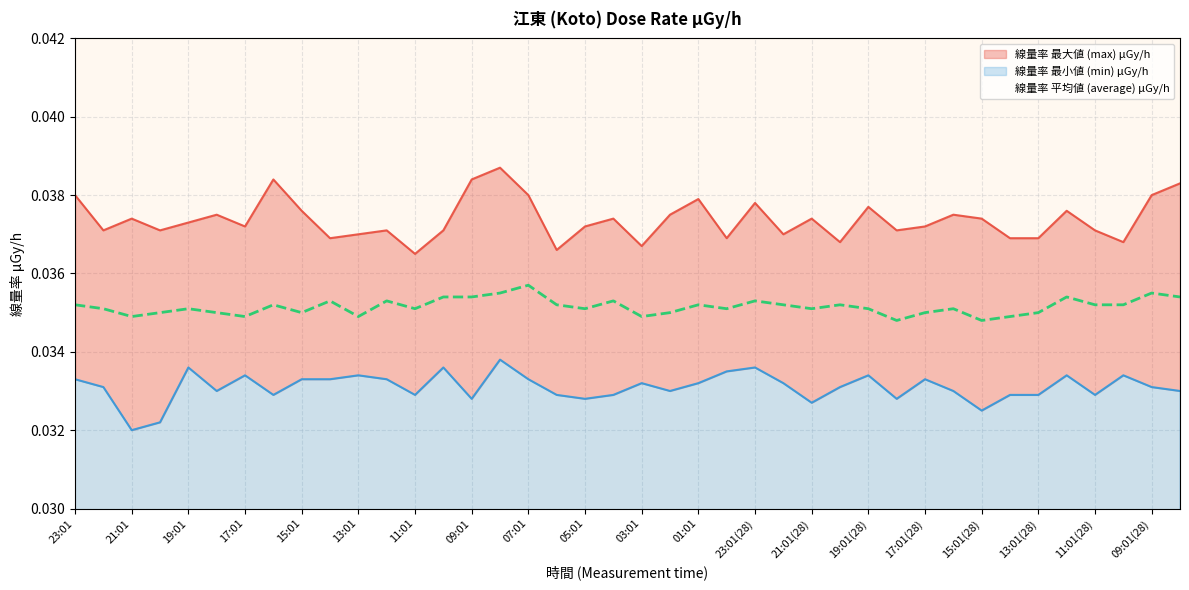

Does the chart display data point markers on the line(s)?

No